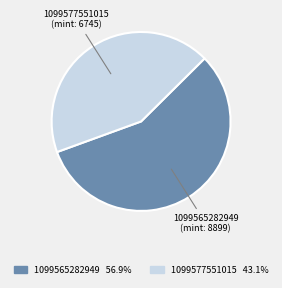

Which has a higher value, 1099565282949 or 1099577551015?

1099565282949